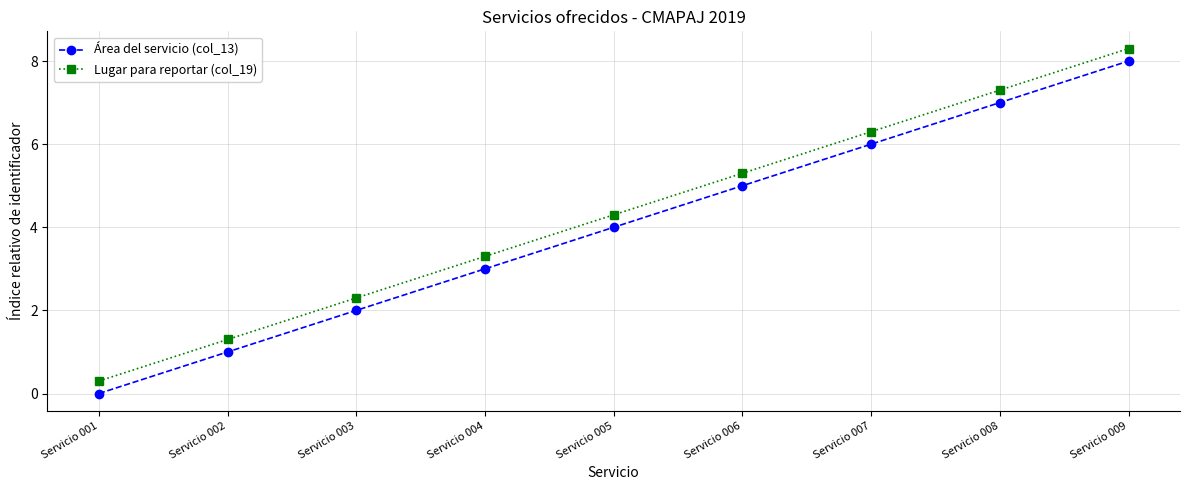

Which series has the largest total across all categories?

Lugar para reportar (col_19)